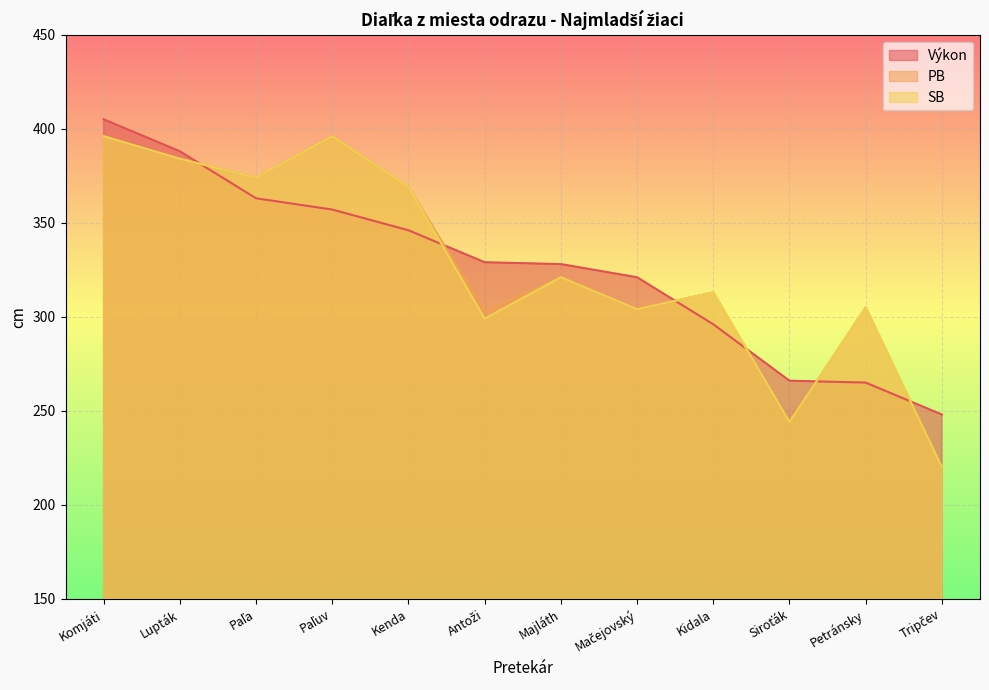

What is the label of the 3rd point from the left?

Paľa